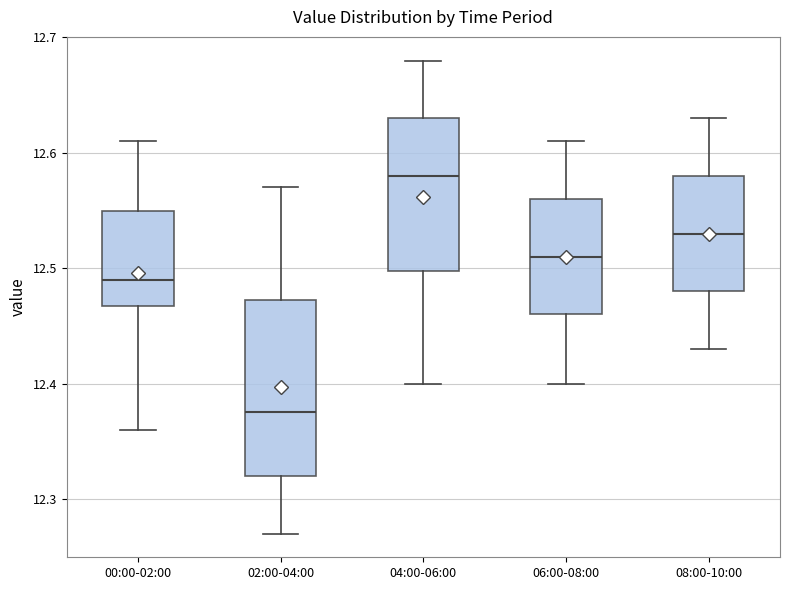

Reading left to right, read every box against the y-axis: the position of its median line, the range the box covers, and the ends of its whiskers. The values are not printed on the chart, so give them approximately, as read against the axis.

00:00-02:00: median 12.49, box 12.47 to 12.55, whiskers 12.36 to 12.61
02:00-04:00: median 12.38, box 12.32 to 12.47, whiskers 12.27 to 12.57
04:00-06:00: median 12.58, box 12.50 to 12.63, whiskers 12.40 to 12.68
06:00-08:00: median 12.51, box 12.46 to 12.56, whiskers 12.40 to 12.61
08:00-10:00: median 12.53, box 12.48 to 12.58, whiskers 12.43 to 12.63